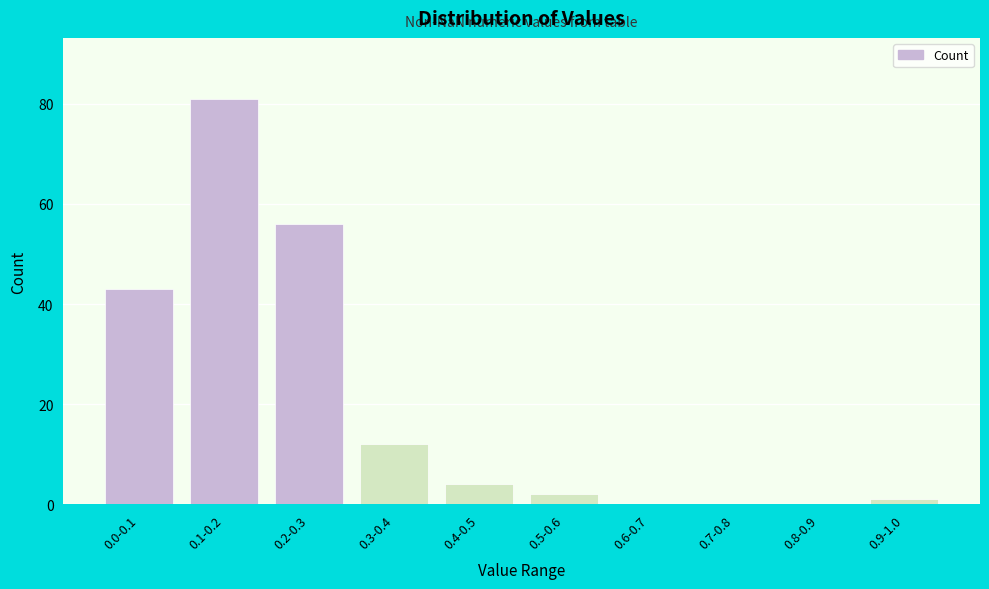

Reading right to left, transcribe all the data shown in this chart.

0.9-1.0=1	0.8-0.9=0	0.7-0.8=0	0.6-0.7=0	0.5-0.6=2	0.4-0.5=4	0.3-0.4=12	0.2-0.3=56	0.1-0.2=81	0.0-0.1=43